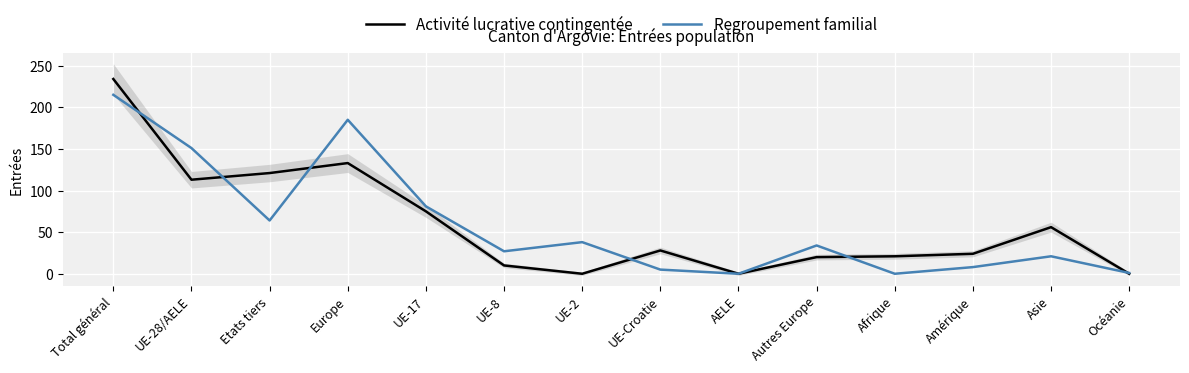

After their last crossing, which series has the higher values: Regroupement familial or Activité lucrative contingentée?

Regroupement familial